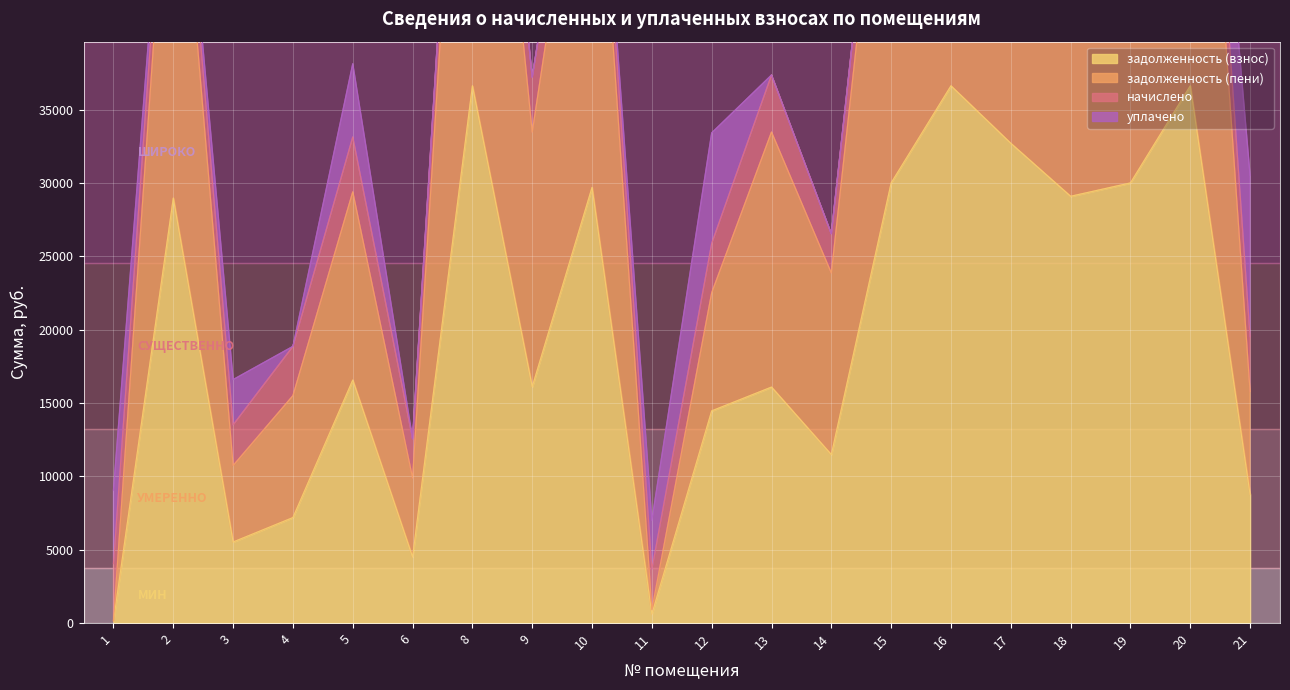

Which series has the largest total across all categories?

задолженность (пени)